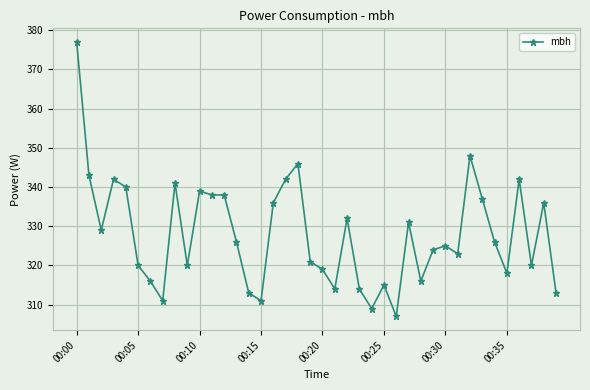

What is the value of the 36th point from the left?

318